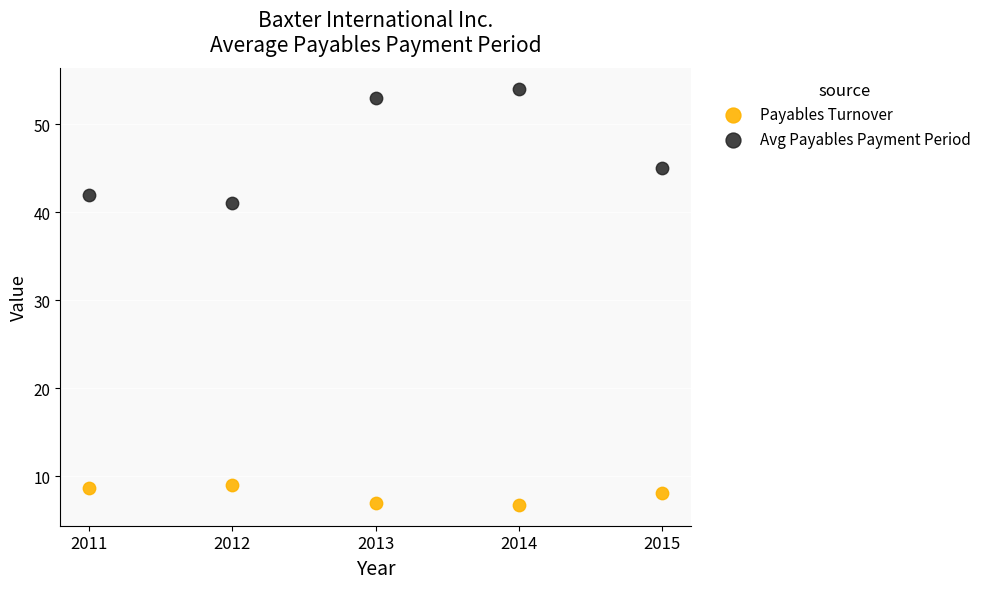

Which series contains the highest Y value?

Avg Payables Payment Period